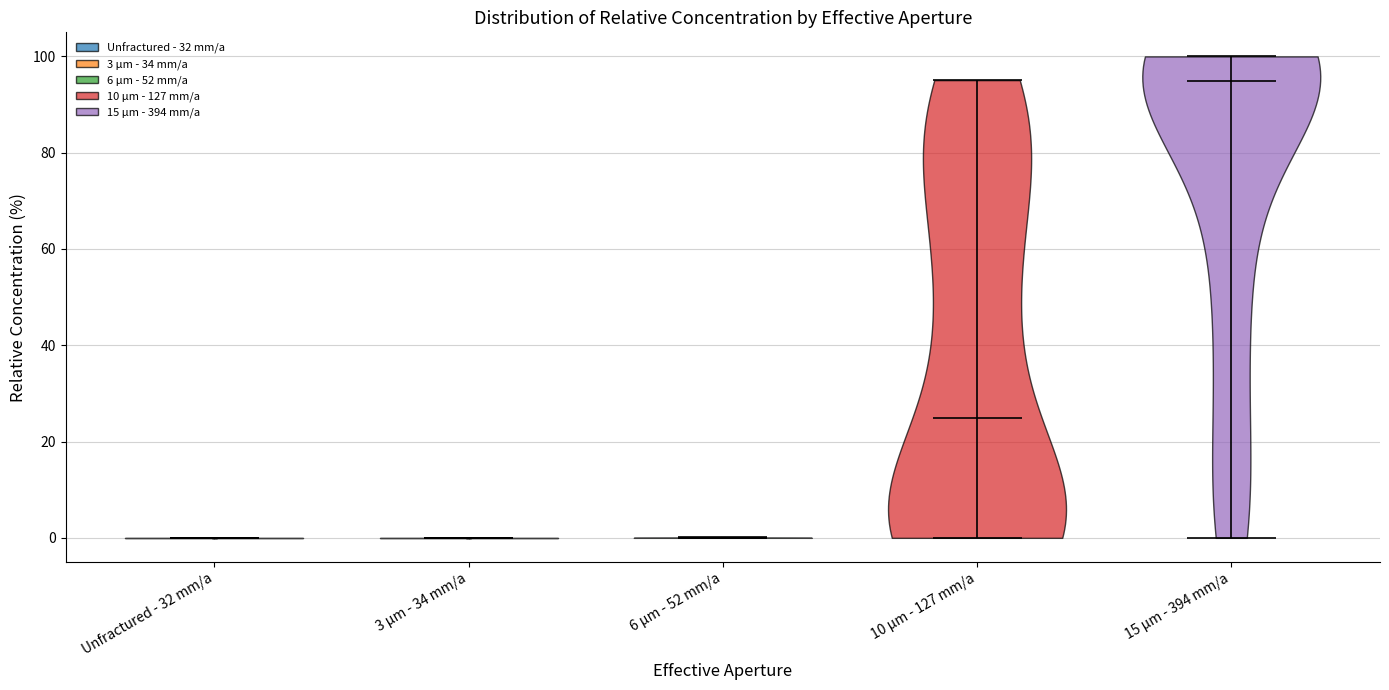

Reading left to right, read every violin against the y-axis: where its median line is, and the lowest and highest points it reaches. The values are not printed on the chart, so give them approximately, as read against the axis.

Unfractured - 32 mm/a: median line 0, lowest point 0, highest point 0
3 µm - 34 mm/a: median line 0, lowest point 0, highest point 0
6 µm - 52 mm/a: median line 0, lowest point 0, highest point 0
10 µm - 127 mm/a: median line 24, lowest point 0, highest point 96
15 µm - 394 mm/a: median line 94, lowest point 0, highest point 100